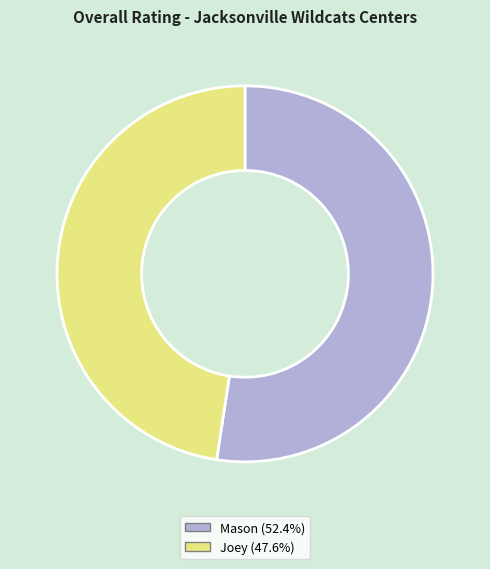

How many slices are in this pie chart?

2